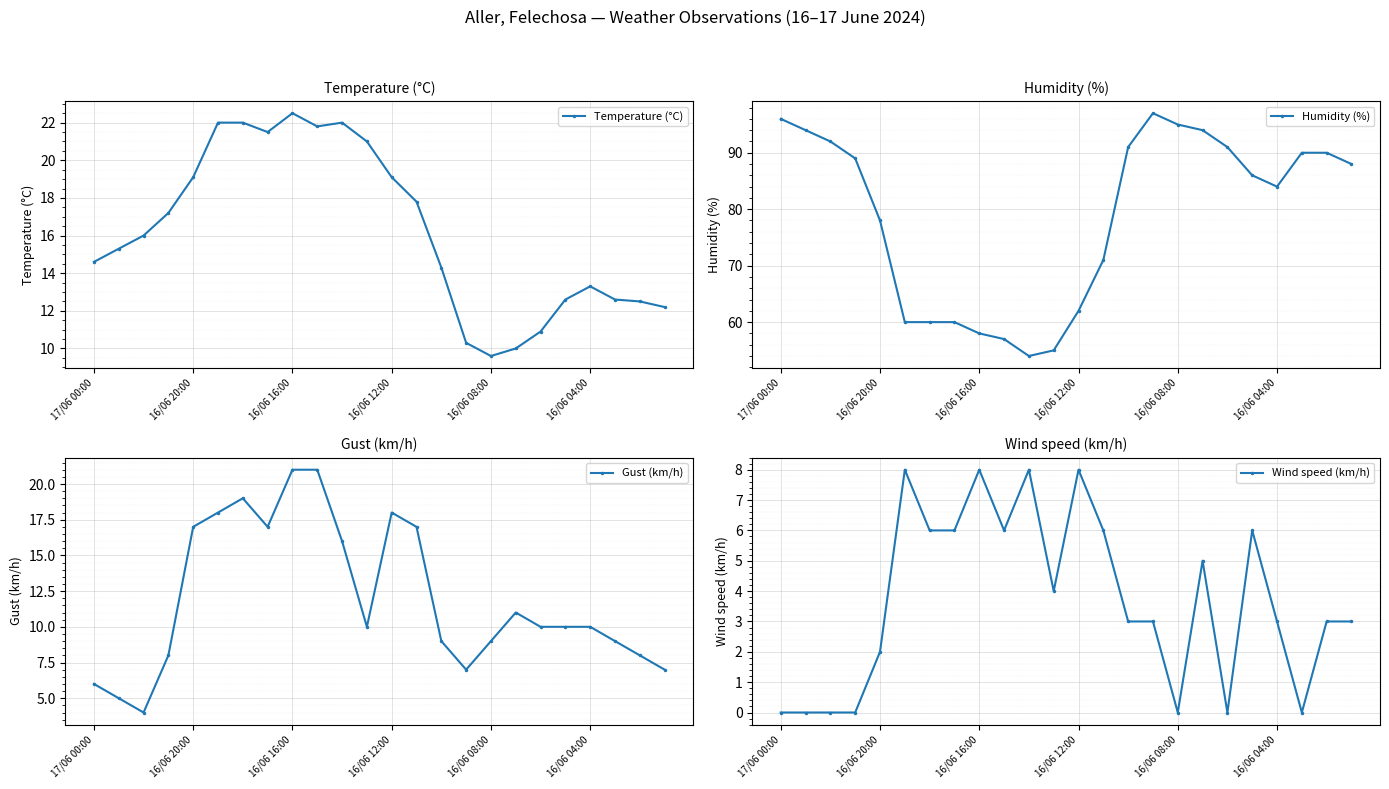

True or false: Temperature (°C) has a value of 11.6 at 16/06 20:00.

False